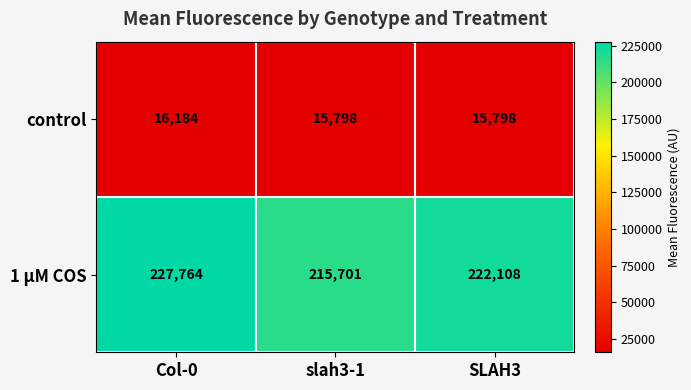

At how many categories does at least one series exceed 67080?

3